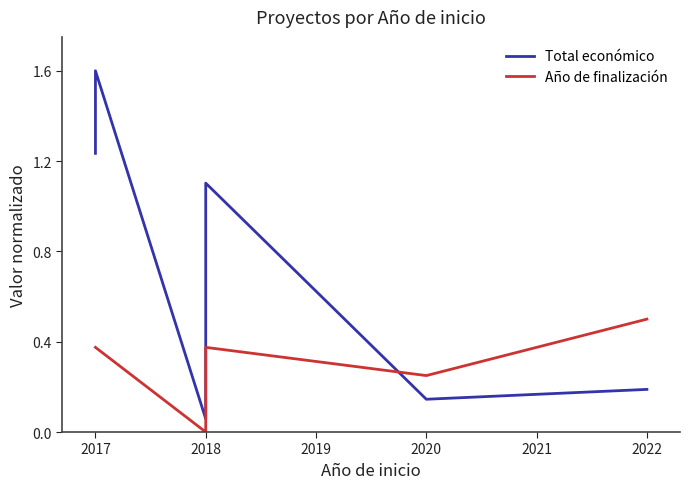

What is the spread (max minus min) of values at 2017?

1.2